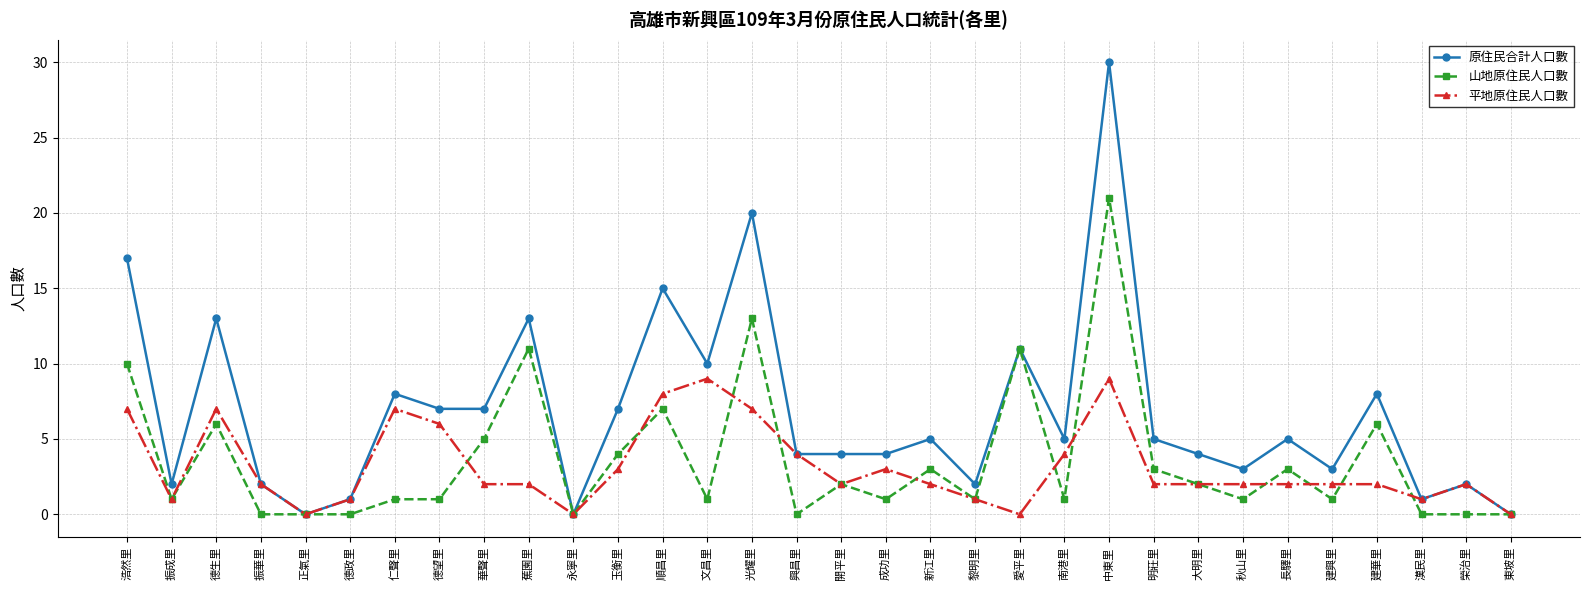

Reading left to right, transcribe all the data shown in this chart.

原住民合計人口數: 浩然里=17	振成里=2	德生里=13	振華里=2	正氣里=0	德政里=1	仁聲里=8	德望里=7	華聲里=7	蕉園里=13	永寧里=0	玉衡里=7	順昌里=15	文昌里=10	光耀里=20	興昌里=4	開平里=4	成功里=4	新江里=5	黎明里=2	愛平里=11	南港里=5	中東里=30	明莊里=5	大明里=4	秋山里=3	長驛里=5	建興里=3	建華里=8	漢民里=1	榮治里=2	東坡里=0
山地原住民人口數: 浩然里=10	振成里=1	德生里=6	振華里=0	正氣里=0	德政里=0	仁聲里=1	德望里=1	華聲里=5	蕉園里=11	永寧里=0	玉衡里=4	順昌里=7	文昌里=1	光耀里=13	興昌里=0	開平里=2	成功里=1	新江里=3	黎明里=1	愛平里=11	南港里=1	中東里=21	明莊里=3	大明里=2	秋山里=1	長驛里=3	建興里=1	建華里=6	漢民里=0	榮治里=0	東坡里=0
平地原住民人口數: 浩然里=7	振成里=1	德生里=7	振華里=2	正氣里=0	德政里=1	仁聲里=7	德望里=6	華聲里=2	蕉園里=2	永寧里=0	玉衡里=3	順昌里=8	文昌里=9	光耀里=7	興昌里=4	開平里=2	成功里=3	新江里=2	黎明里=1	愛平里=0	南港里=4	中東里=9	明莊里=2	大明里=2	秋山里=2	長驛里=2	建興里=2	建華里=2	漢民里=1	榮治里=2	東坡里=0